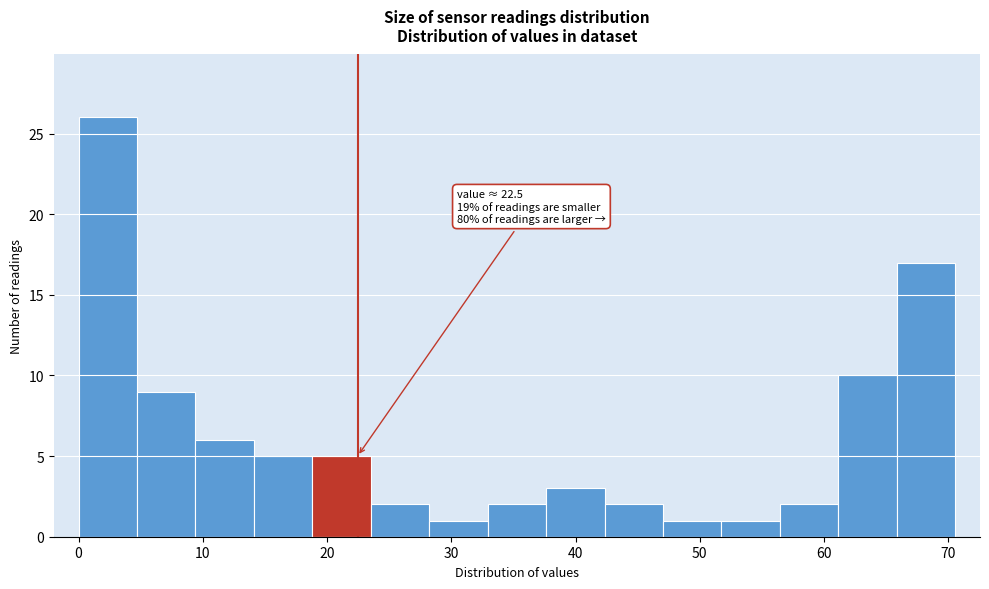

Over which range of the x-axis is the bar tallest?

0 to 5